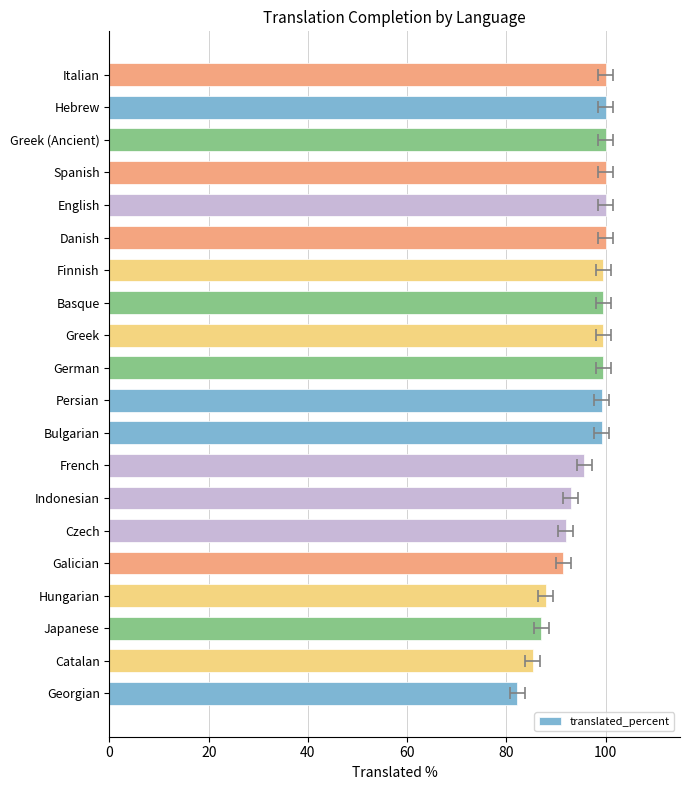

What is the change in value from Basque to Greek (Ancient)?

+0.5